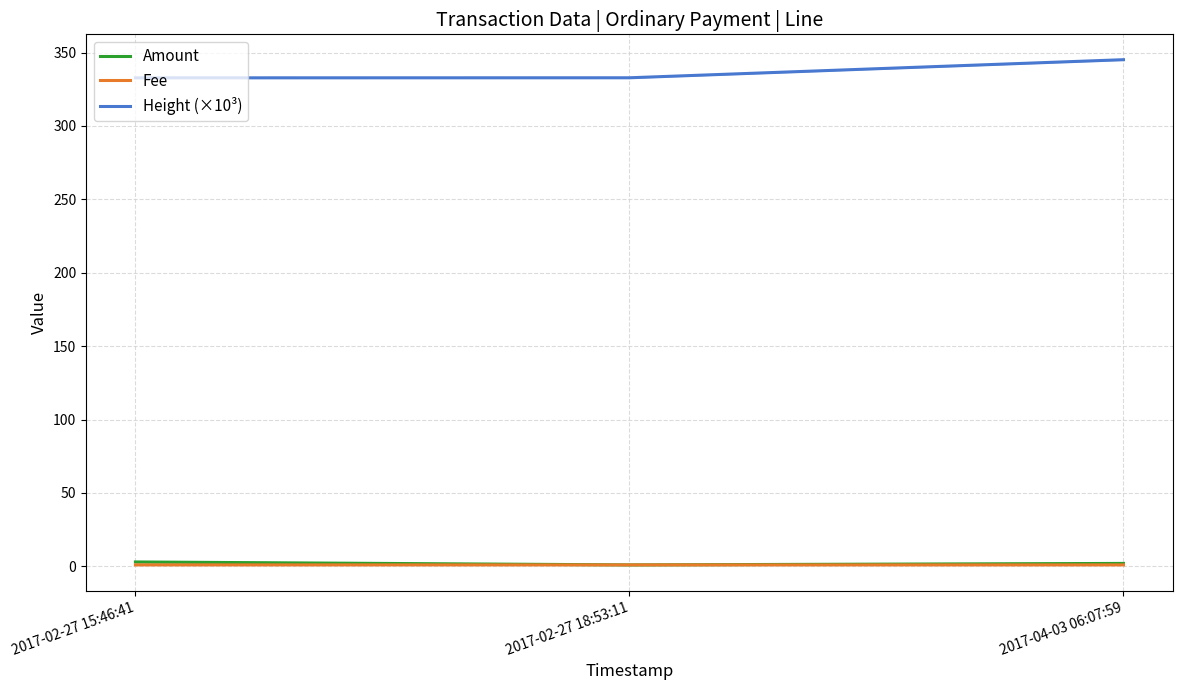

How many data points in Fee are above 1?

1